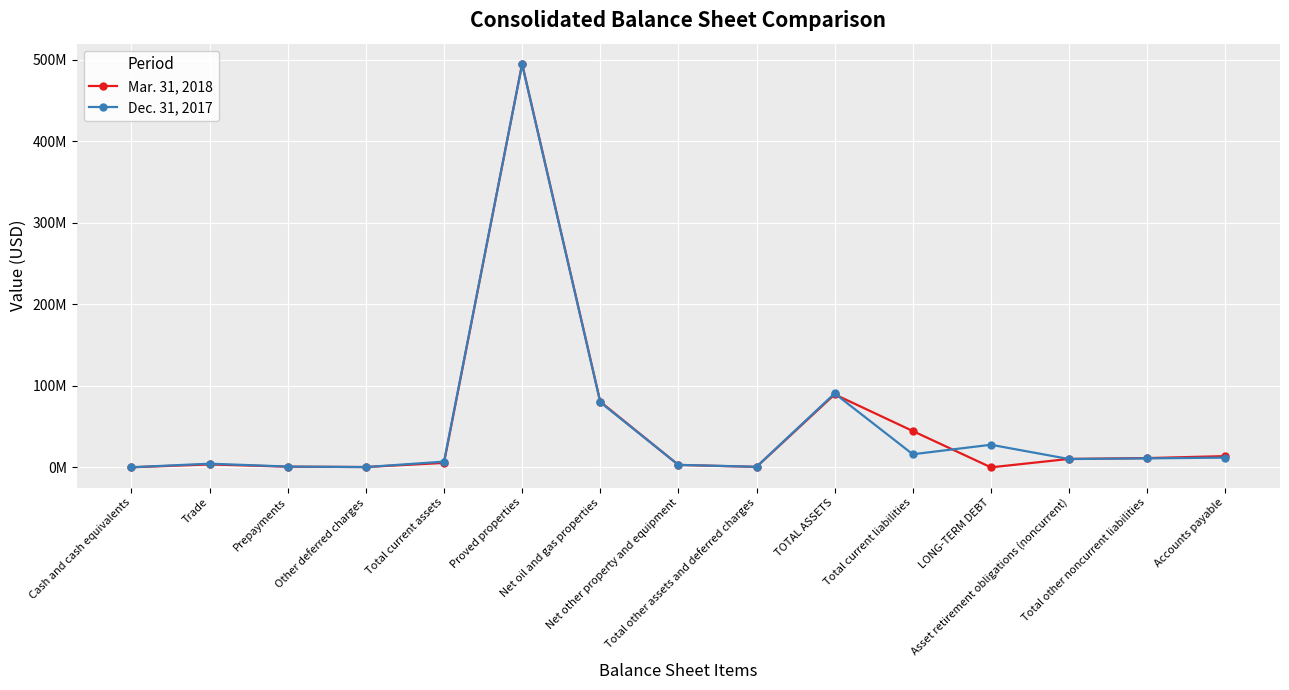

What is the lowest value of the Dec. 31, 2017 series?

137363